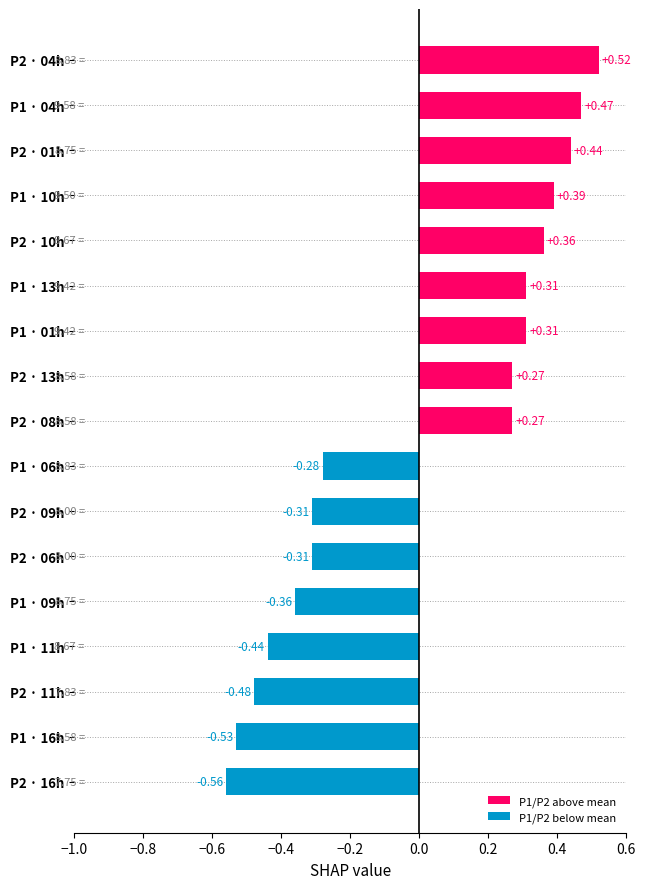

Count the number of categories in the chart.

17